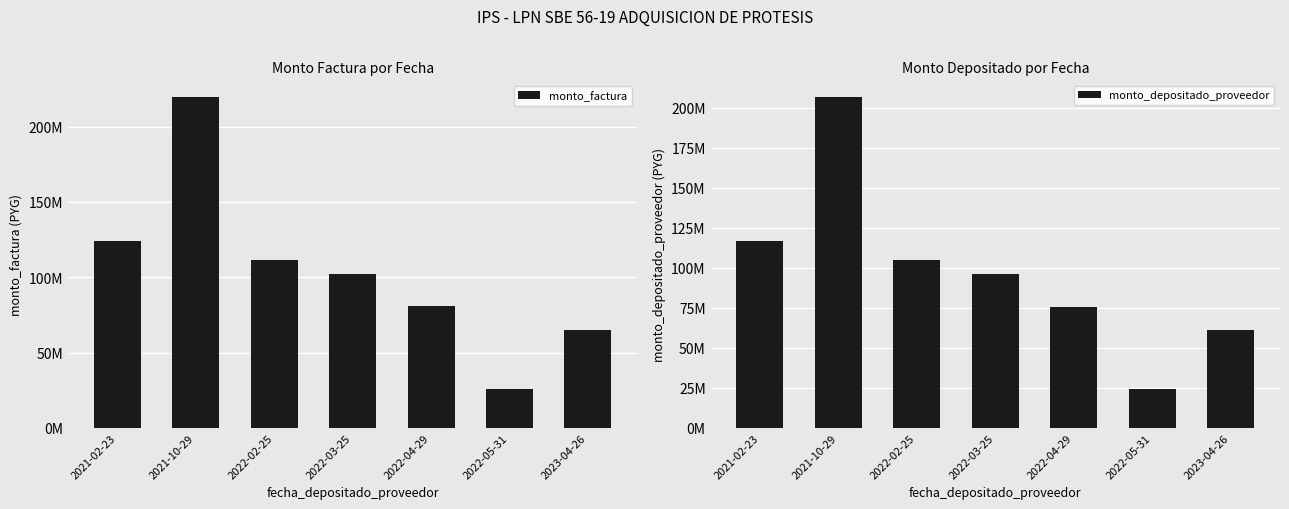

Which category has the highest value in the monto_factura series?

2021-10-29